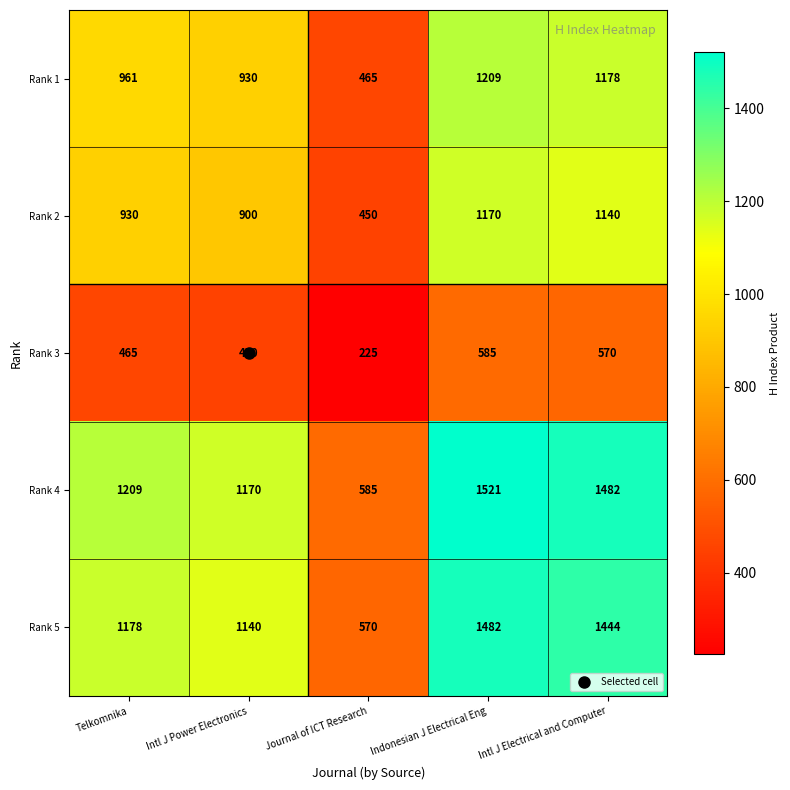

What value does the Rank 3 series have at Telkomnika?

465